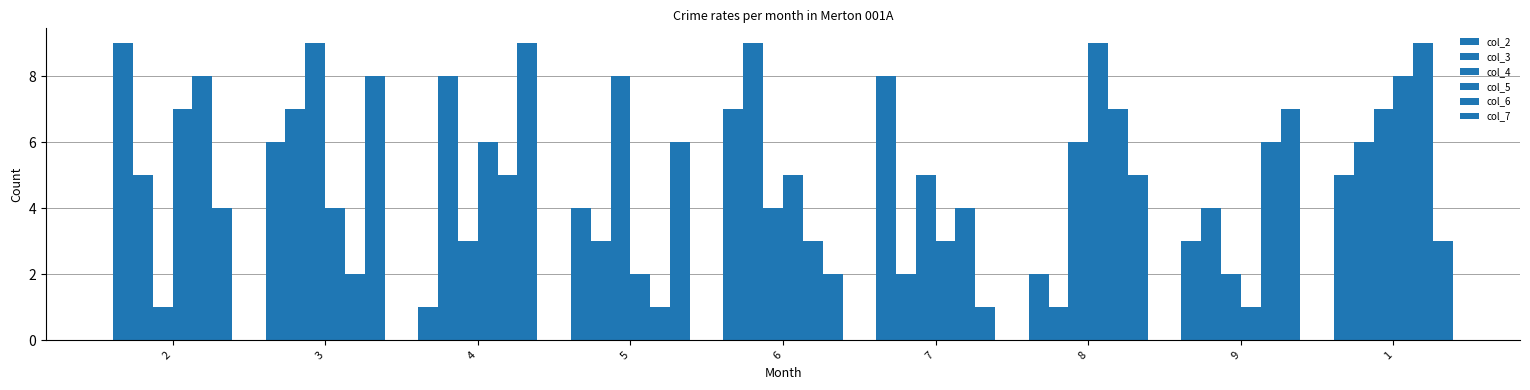

What is the sum of all col_2 values?

45